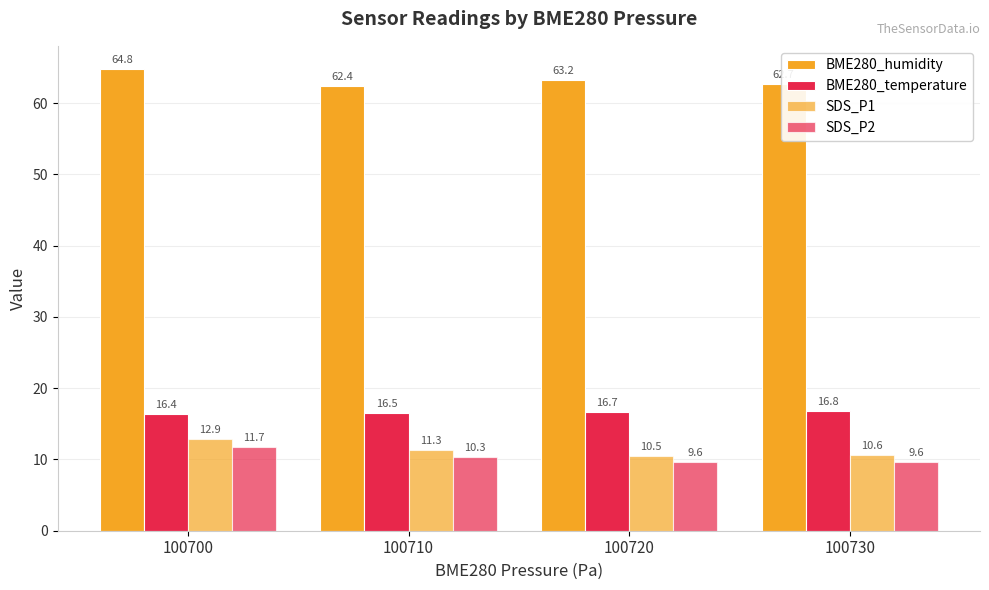

Are the bars grouped side by side (vs. stacked)?

Yes